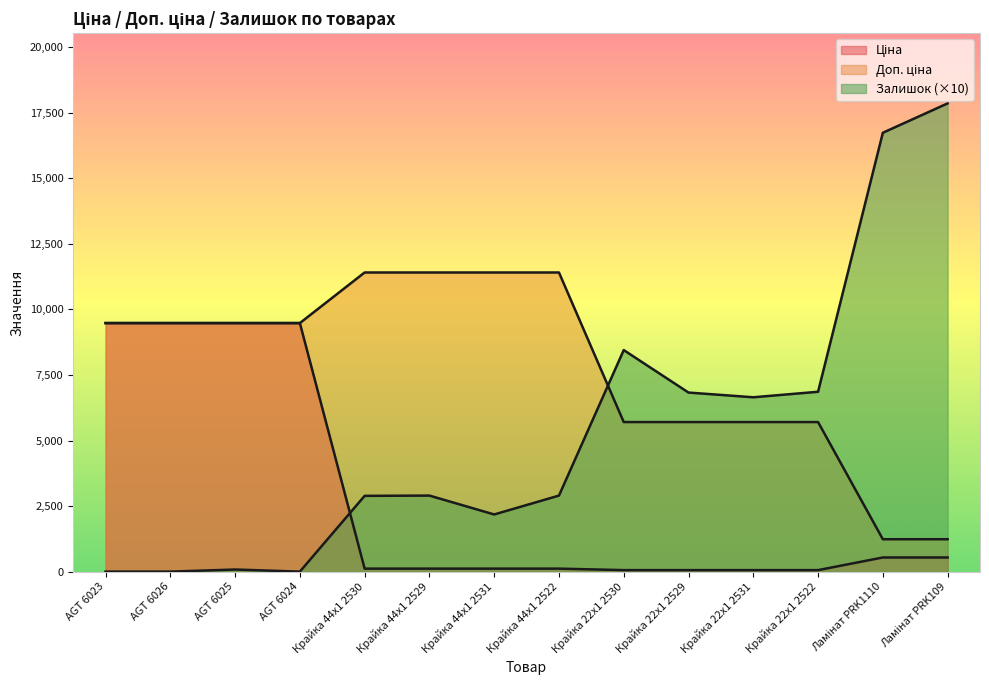

List the series in order of their overall mean, lowest first.

Ціна, Залишок, Доп. ціна